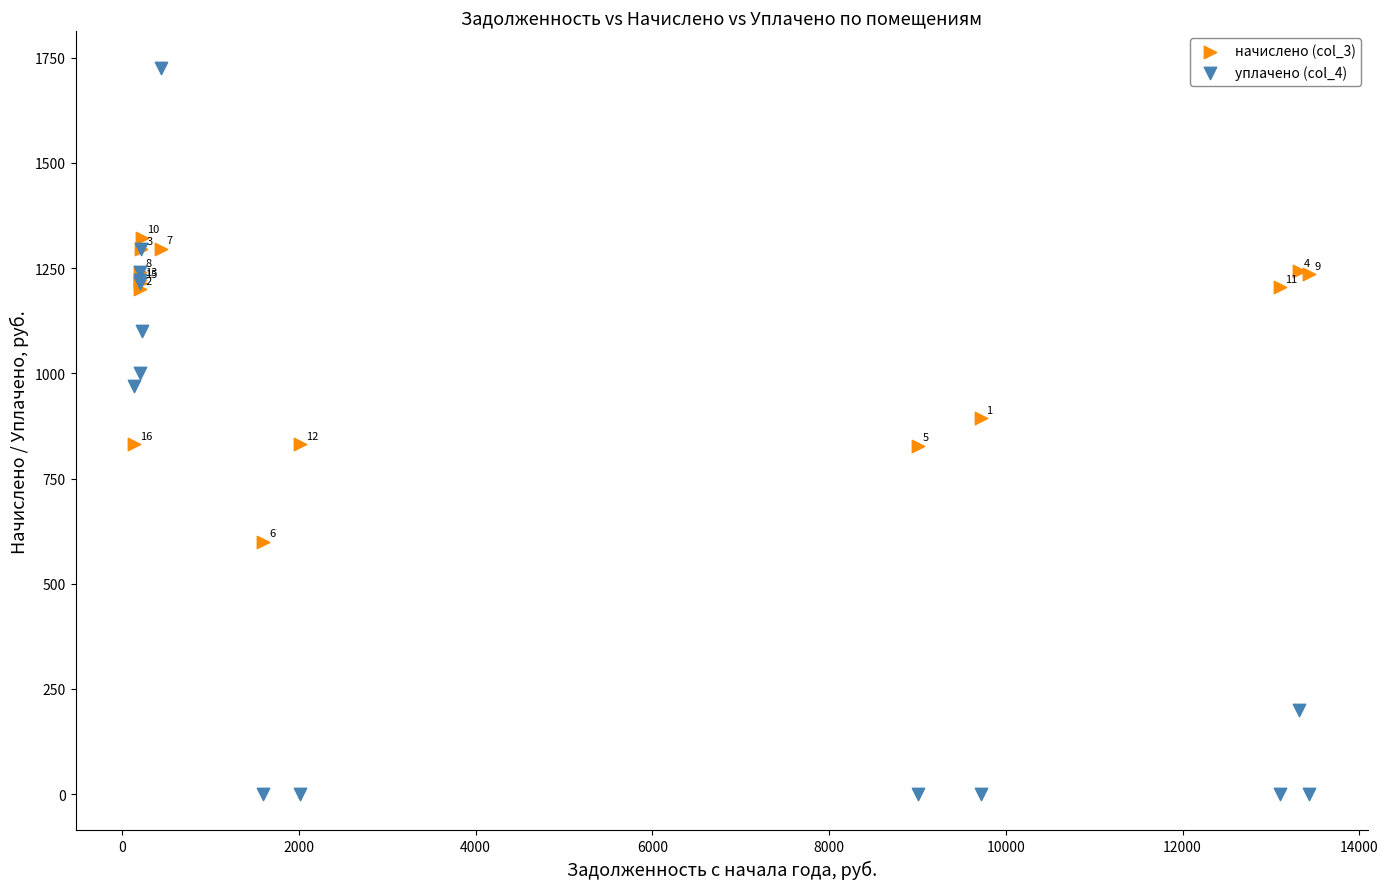

Across all series, what Y value is closest to 863?

893.4